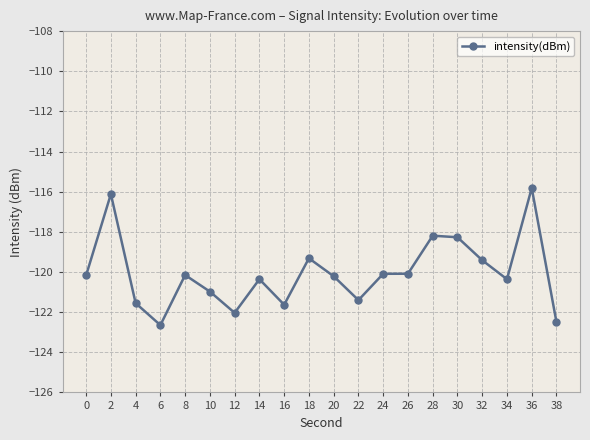

What is the value of the 16th point from the left?

-118.3